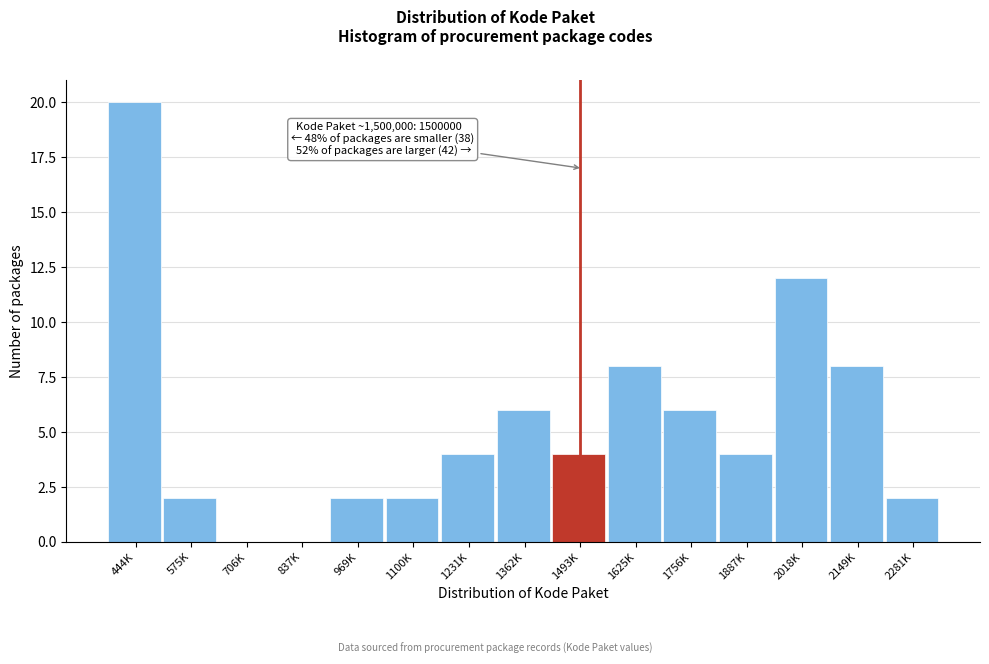

Reading left to right, list all the values displayed in this chart.

444K=20	575K=2	706K=0	837K=0	969K=2	1100K=2	1231K=4	1362K=6	1493K=4	1625K=8	1756K=6	1887K=4	2018K=12	2149K=8	2281K=2